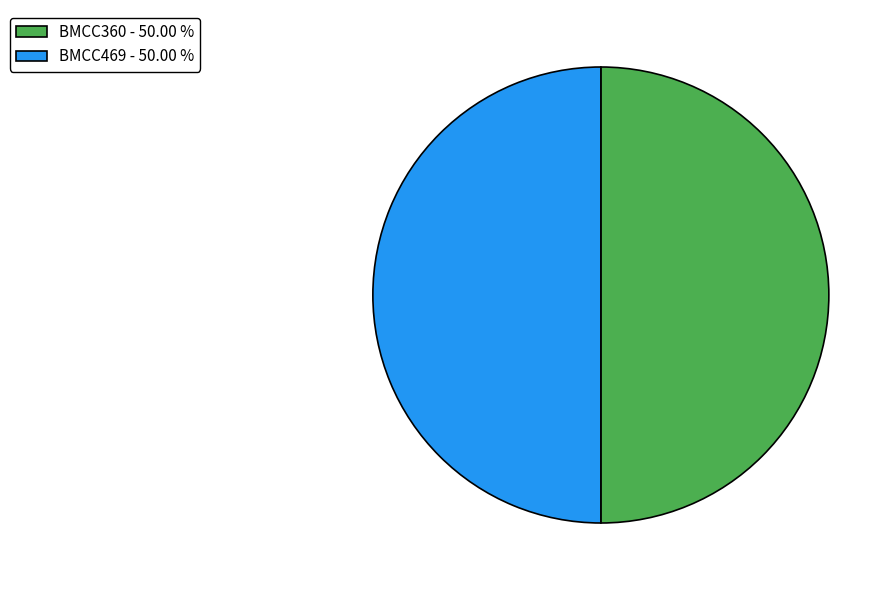

Do BMCC360 and BMCC469 together represent more than half of the pie?

Yes